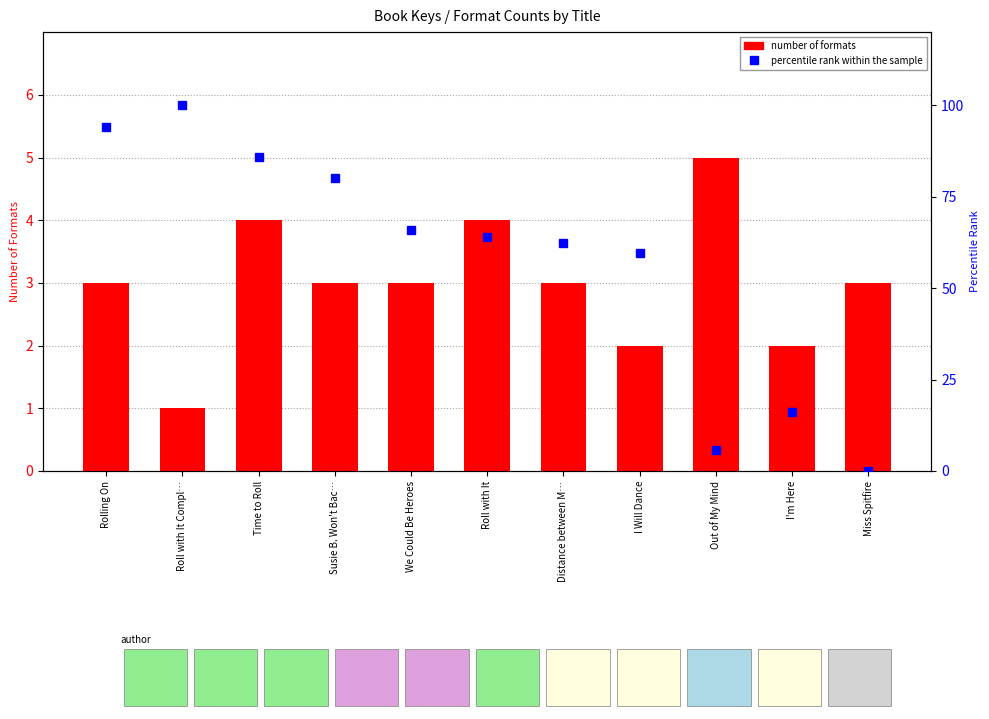

Reading left to right, transcribe all the data shown in this chart.

number of formats: Rolling On=3.0	Roll with It Compl…=1.0	Time to Roll=4.0	Susie B. Won't Bac…=3.0	We Could Be Heroes=3.0	Roll with It=4.0	Distance between M…=3.0	I Will Dance=2.0	Out of My Mind=5.0	I'm Here=2.0	Miss Spitfire=3.0
percentile rank within the sample: Rolling On=94.1	Roll with It Compl…=100.0	Time to Roll=86.0	Susie B. Won't Bac…=80.0	We Could Be Heroes=66.0	Roll with It=64.1	Distance between M…=62.5	I Will Dance=59.7	Out of My Mind=5.9	I'm Here=16.1	Miss Spitfire=0.0